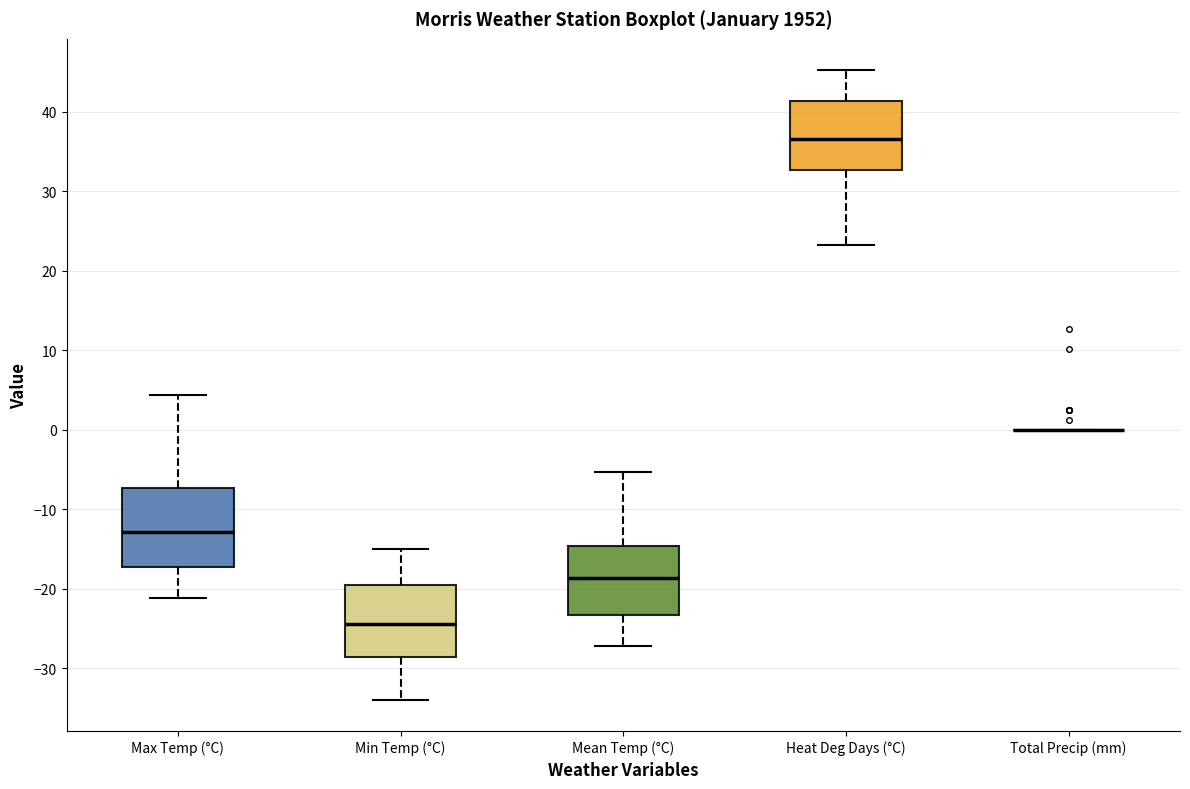

Reading left to right, transcribe this box plot: for each box, give where its median line is, the range the box spans, and where its two whiskers end, as read against the y-axis. The values are not printed on the chart, so give them approximately, as read against the axis.

Max Temp (°C): median -13, box -17 to -7, whiskers -21 to 4
Min Temp (°C): median -24, box -29 to -19, whiskers -34 to -15
Mean Temp (°C): median -19, box -23 to -15, whiskers -27 to -5
Heat Deg Days (°C): median 37, box 33 to 41, whiskers 23 to 45
Total Precip (mm): box collapsed to a line at 0, whiskers 0 to 0